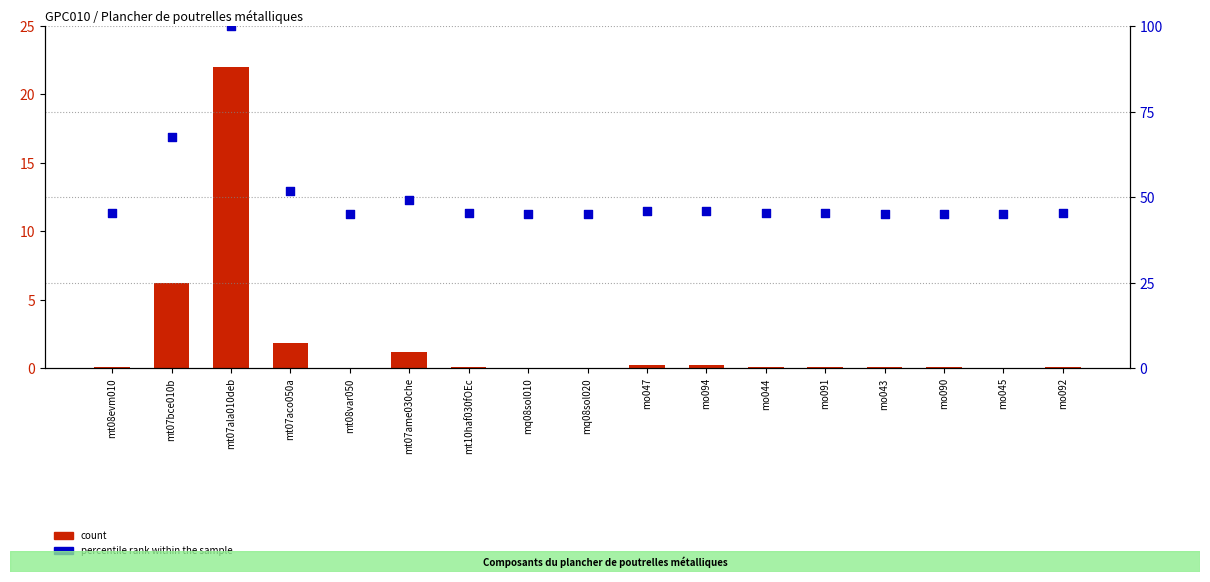

Which series has the largest Y range (max minus min)?

percentile rank within the sample